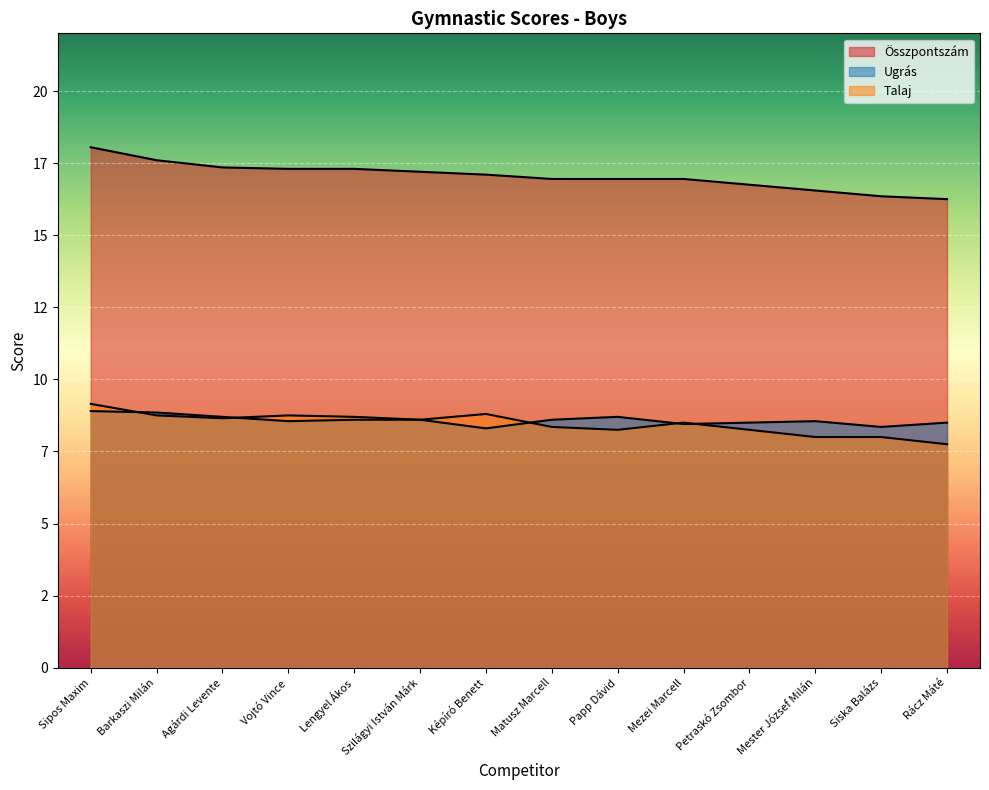

How many Ugrás values are between 8 and 9?

14